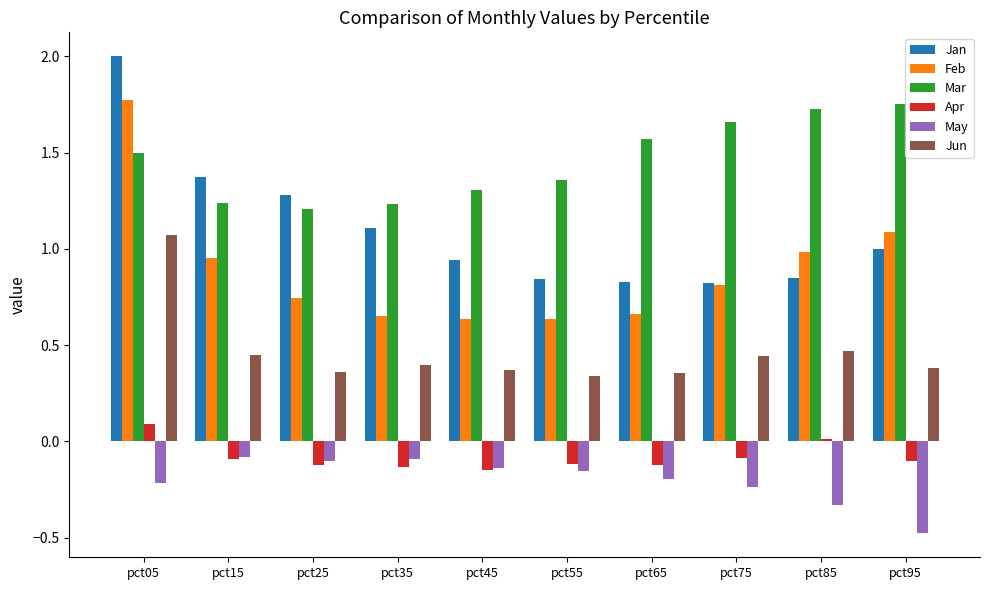

Where is Mar nearest to the value 1?

pct25